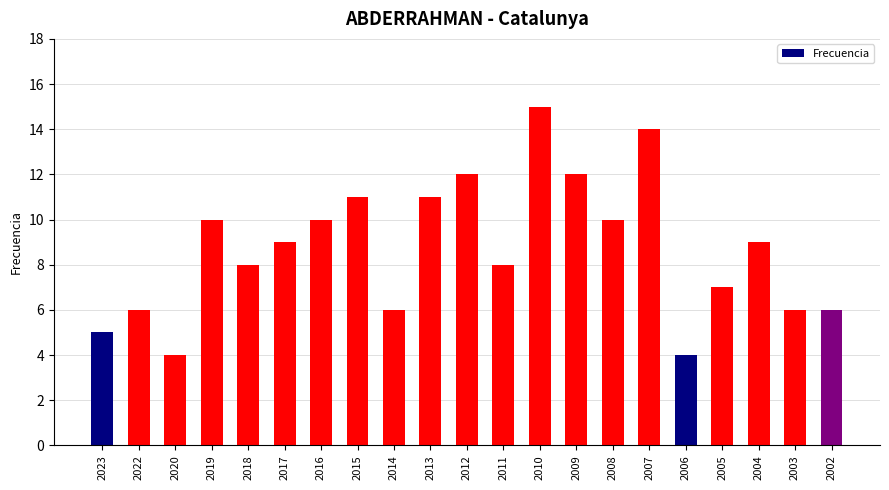

At which category does the chart reach its peak across all series?

2010